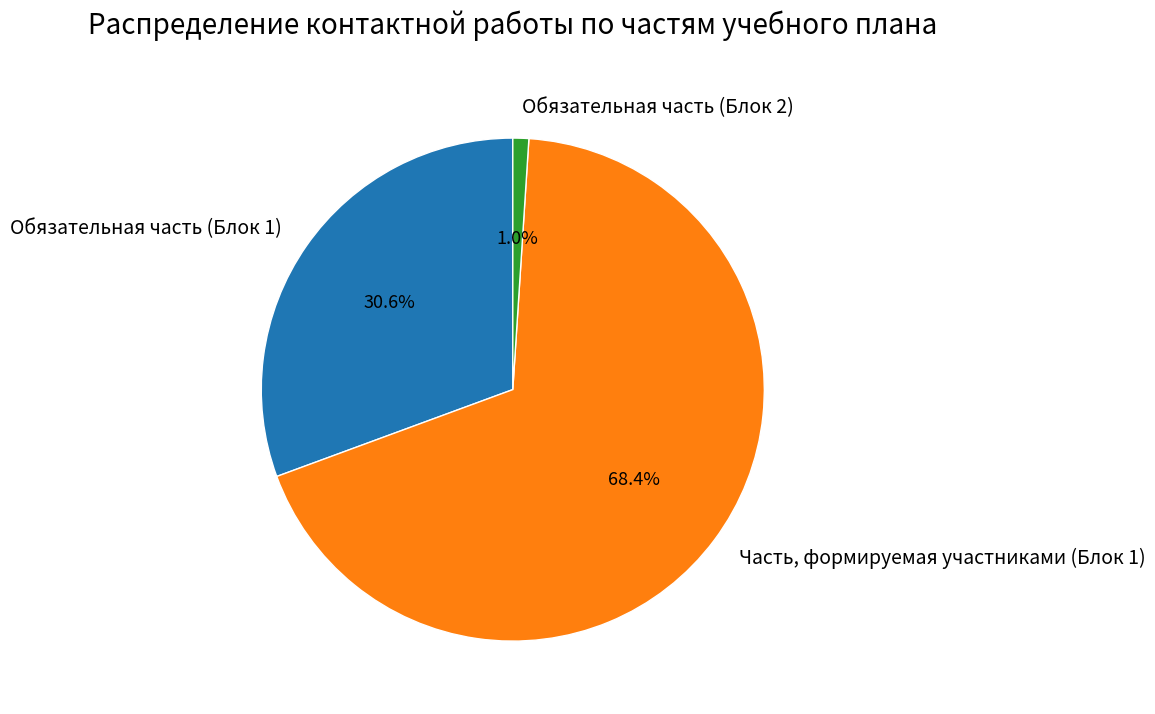

To the nearest percent, what is the average slice percentage?

33%